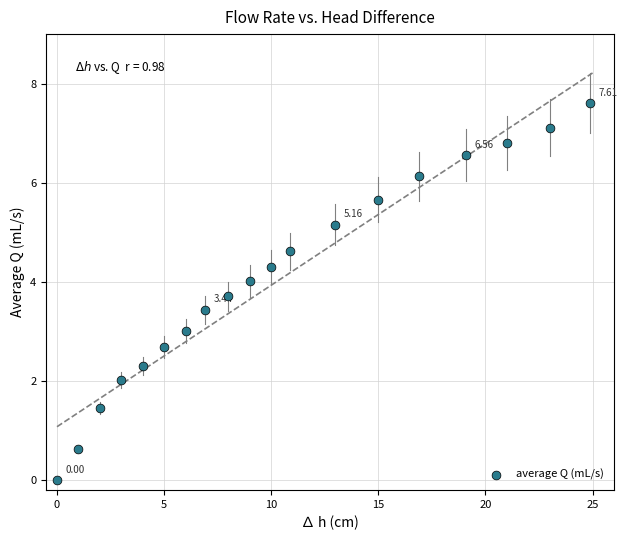

What is the range of X values (max minus min)?

24.9